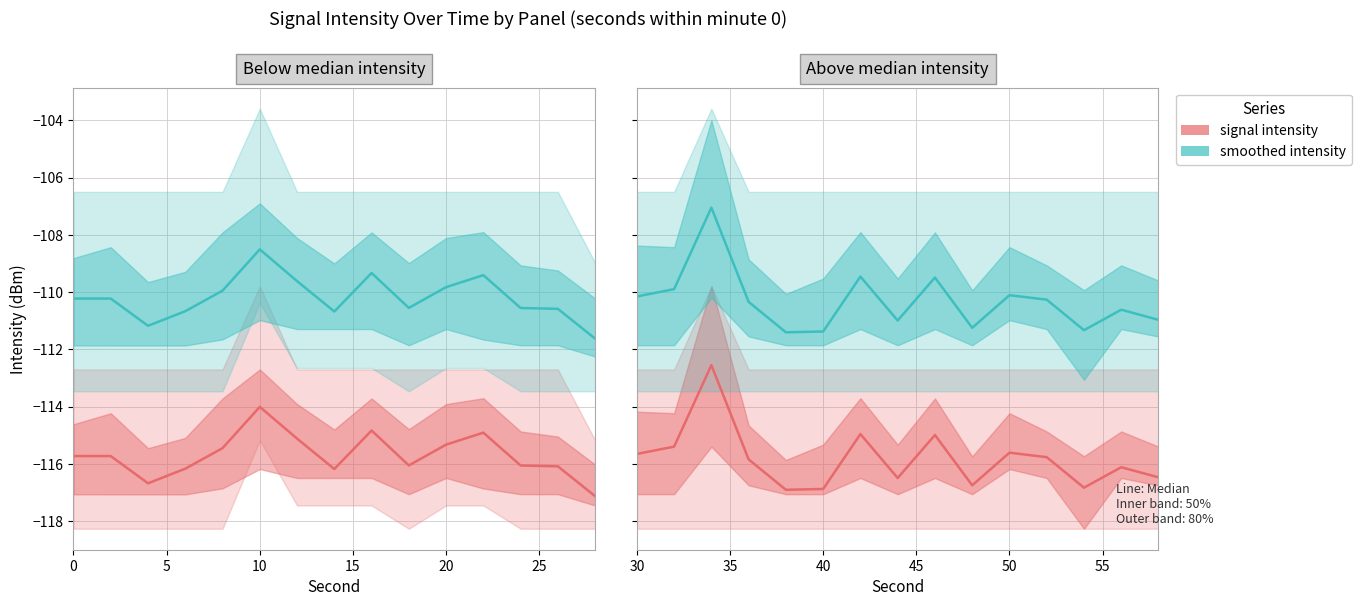

True or false: smoothed intensity and signal intensity intersect in this chart.

False